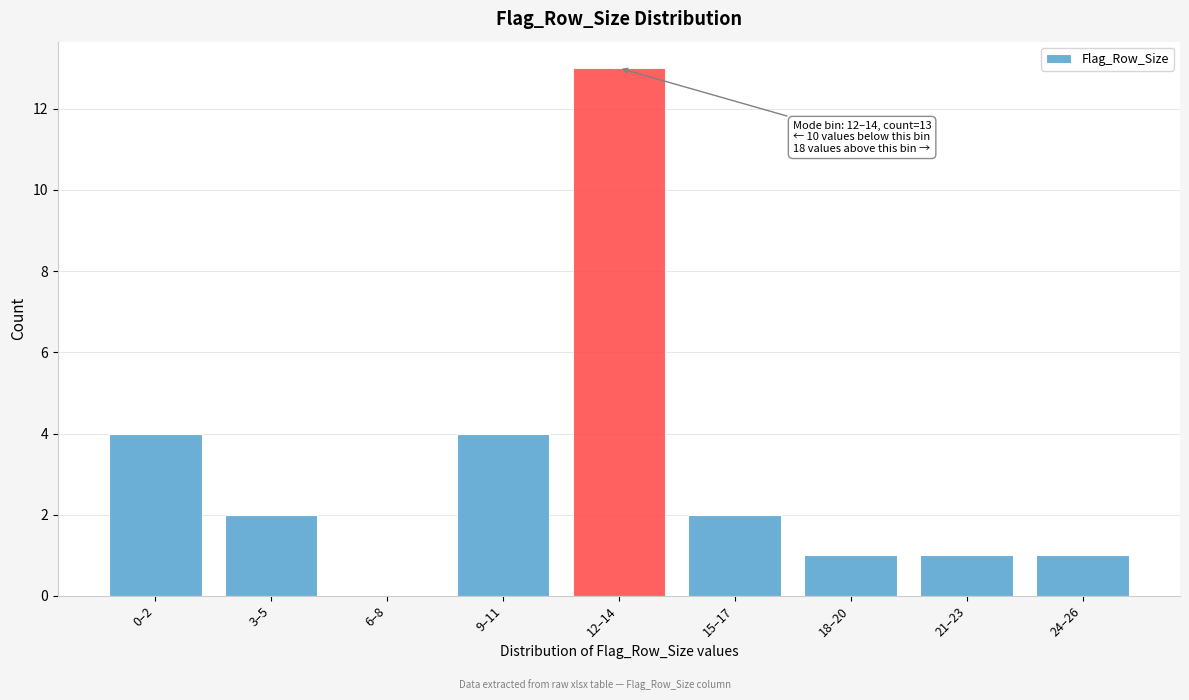

Reading left to right, extract all data points from this chart.

0–2=4	3–5=2	6–8=0	9–11=4	12–14=13	15–17=2	18–20=1	21–23=1	24–26=1